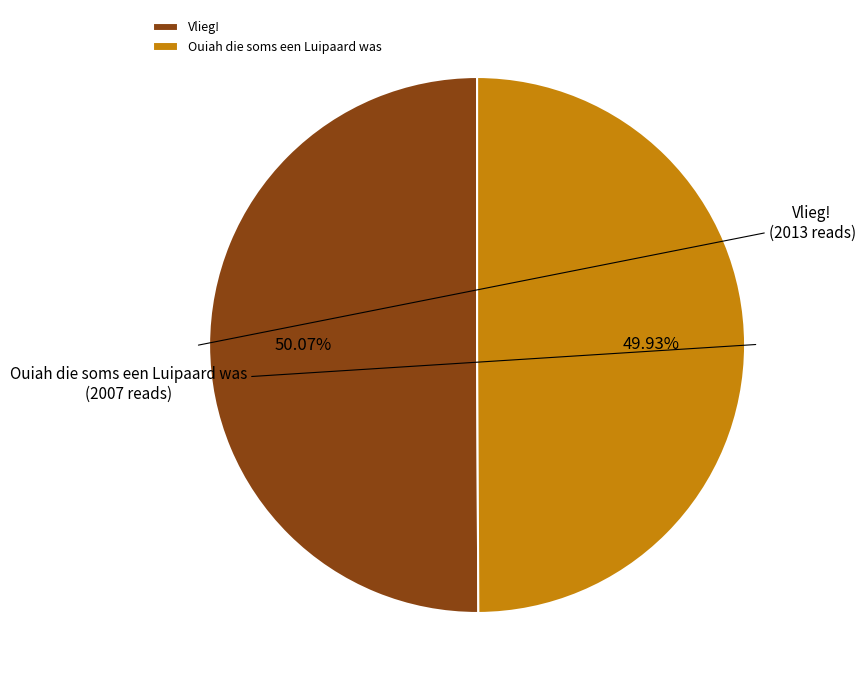

Is it true that Ouiah die soms een Luipaard was is 50% of the pie?

True